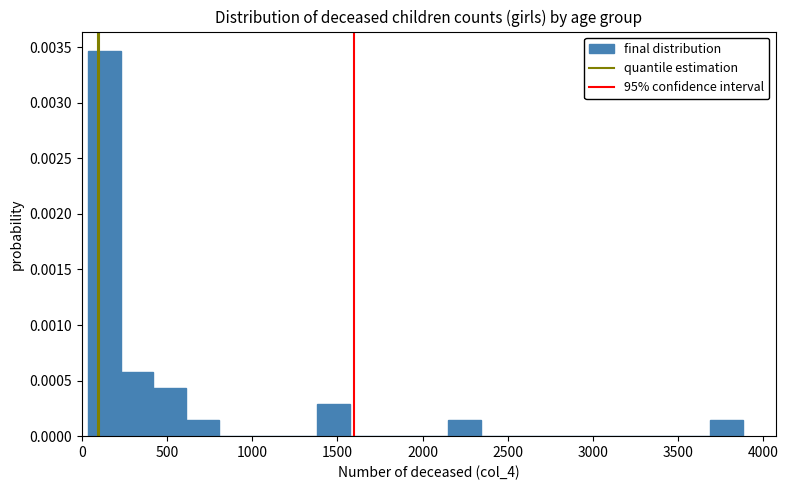

Around what value on the x-axis is the tallest bar? Give the approximate position of its centre, as read against the axis.

150